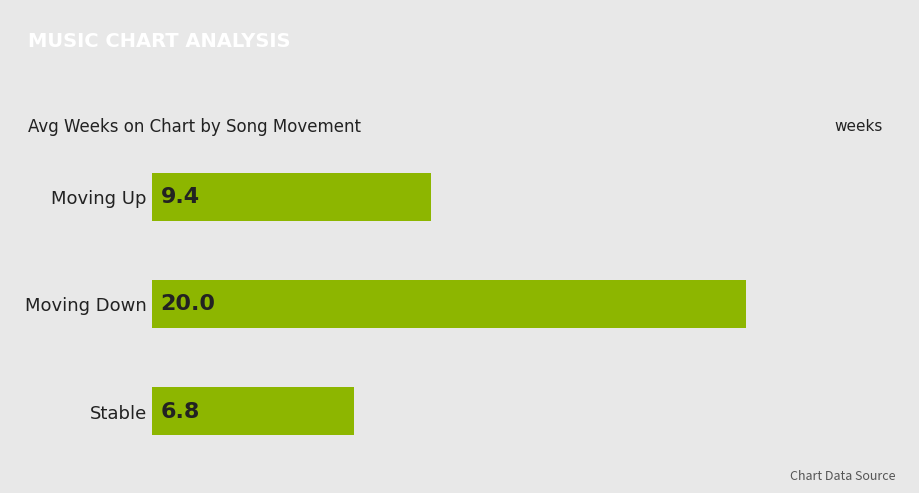

True or false: the data shows 3.9 at Moving Up.

False